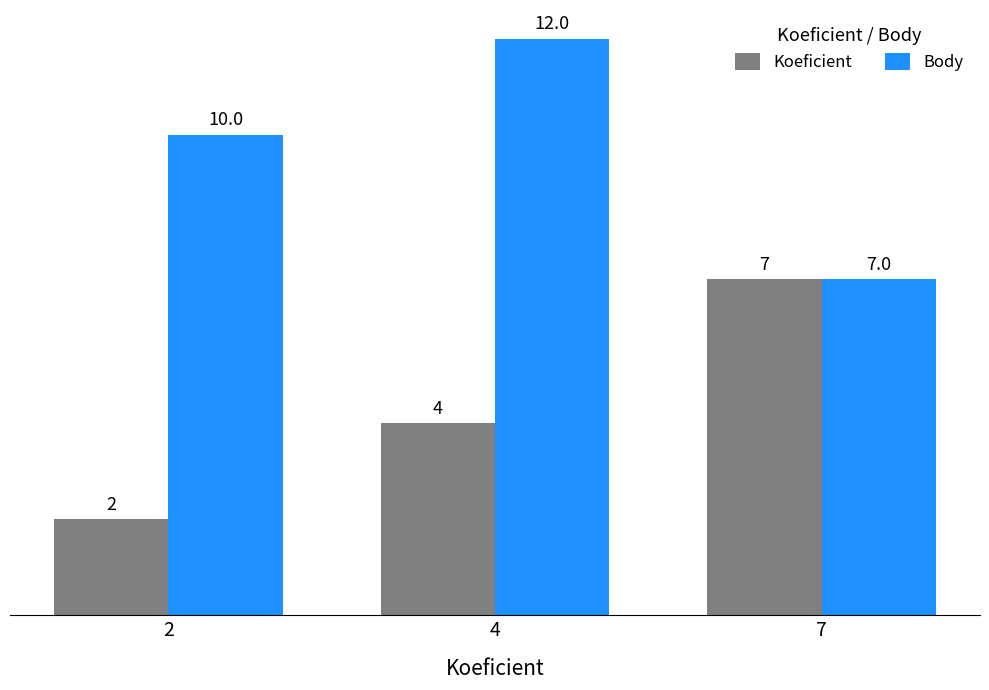

What is the difference between the Koeficient values at 2 and 4?

2